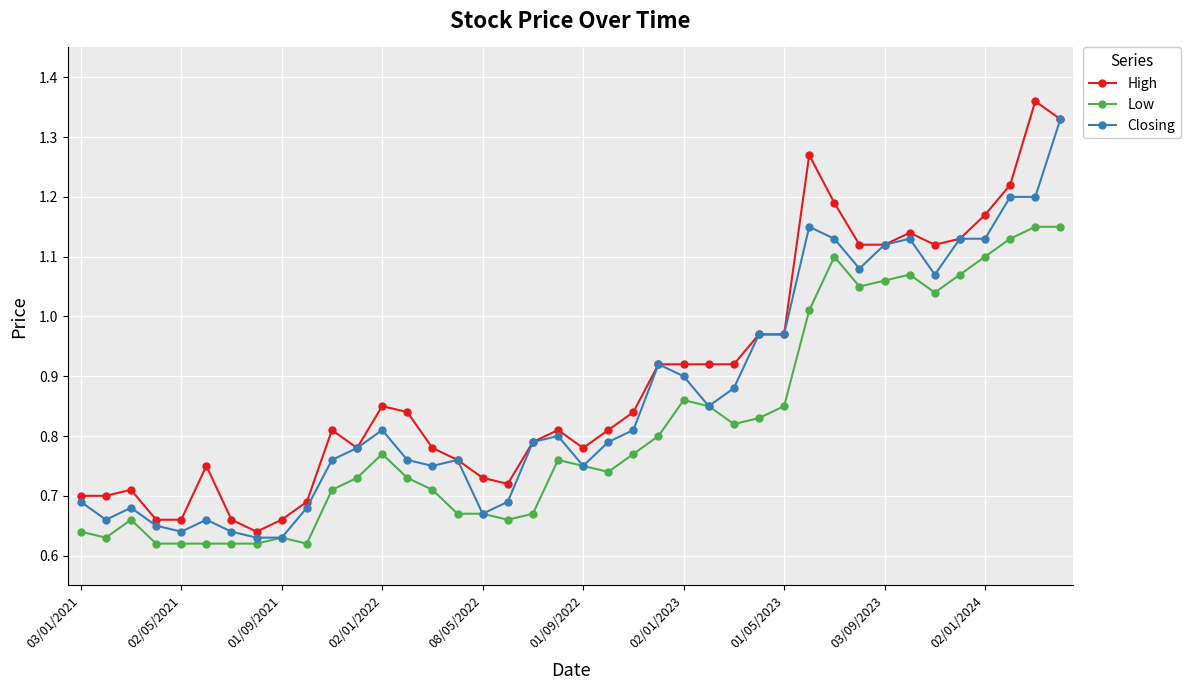

True or false: Closing has more than 1 interior local peaks.

True